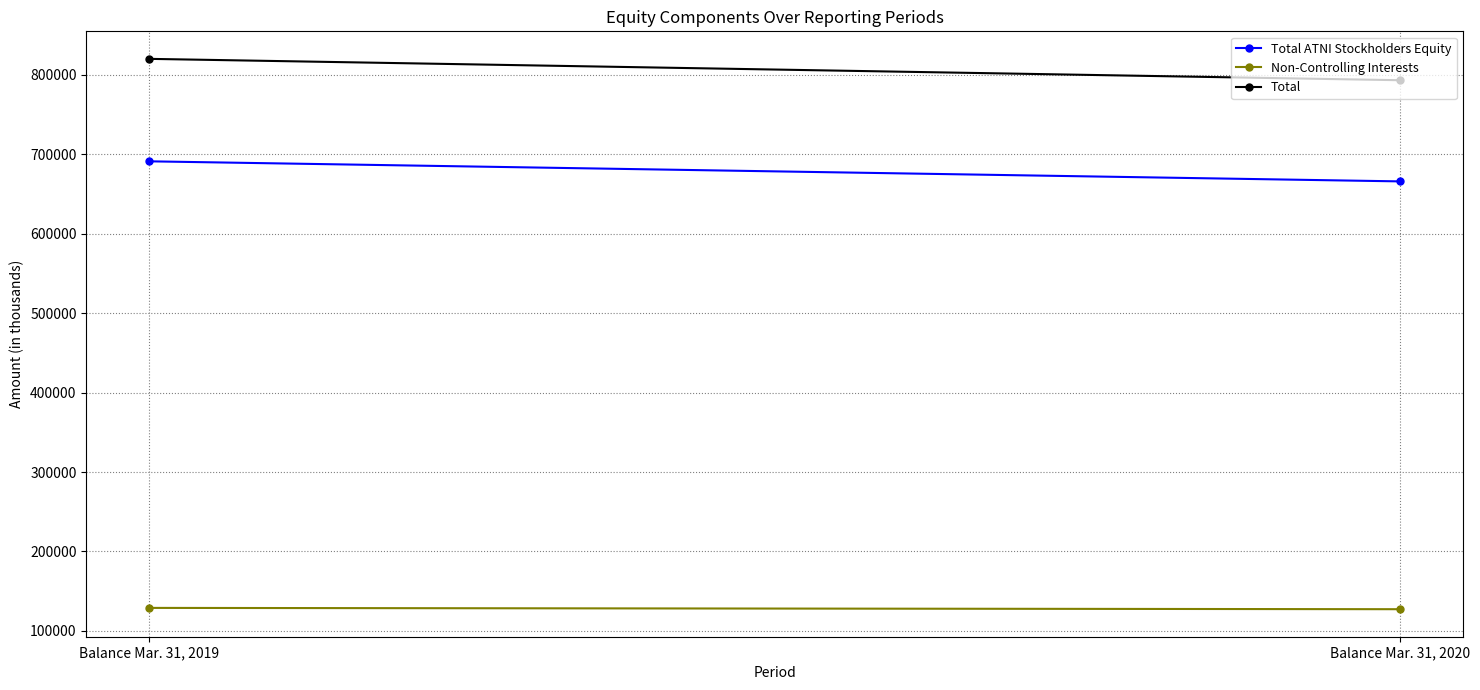

At how many categories does at least one series exceed 815835?

1